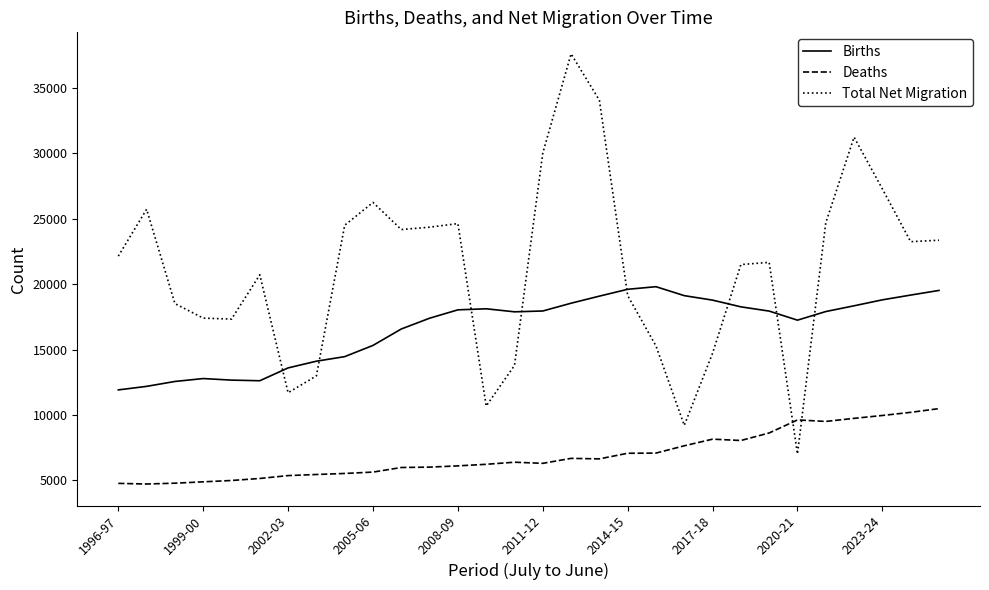

Which series has the largest range (max minus min)?

Total Net Migration